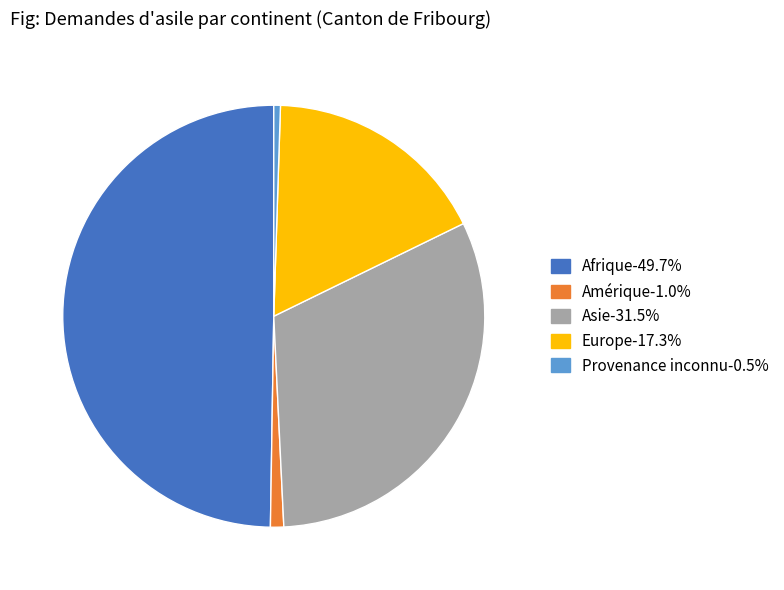

What is the smallest slice in the pie chart?

Provenance inconnu